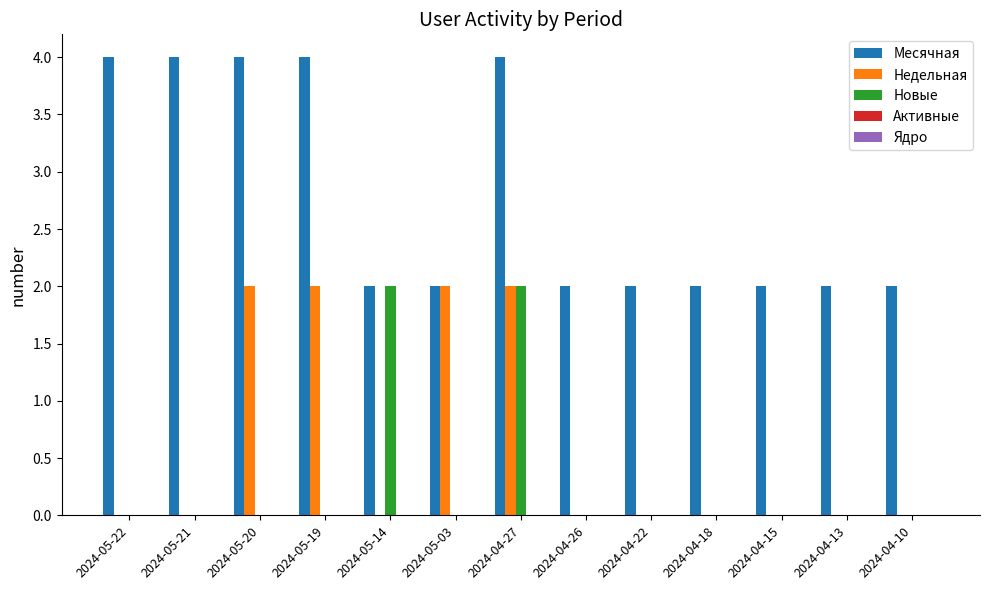

Is it true that Новые equals 2 at 2024-04-27?

True